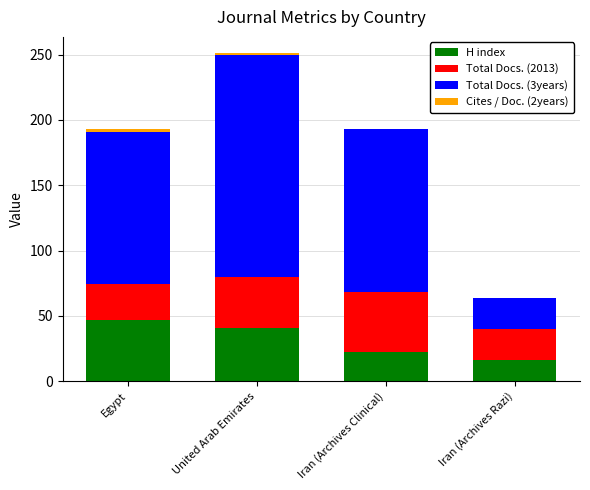

At which category is the sum across all series the highest?

United Arab Emirates